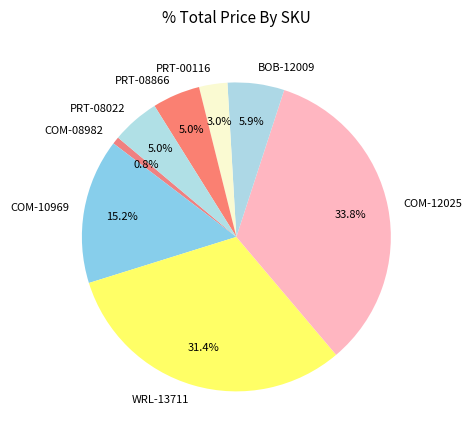

Does COM-10969 account for over 50% of the chart?

No